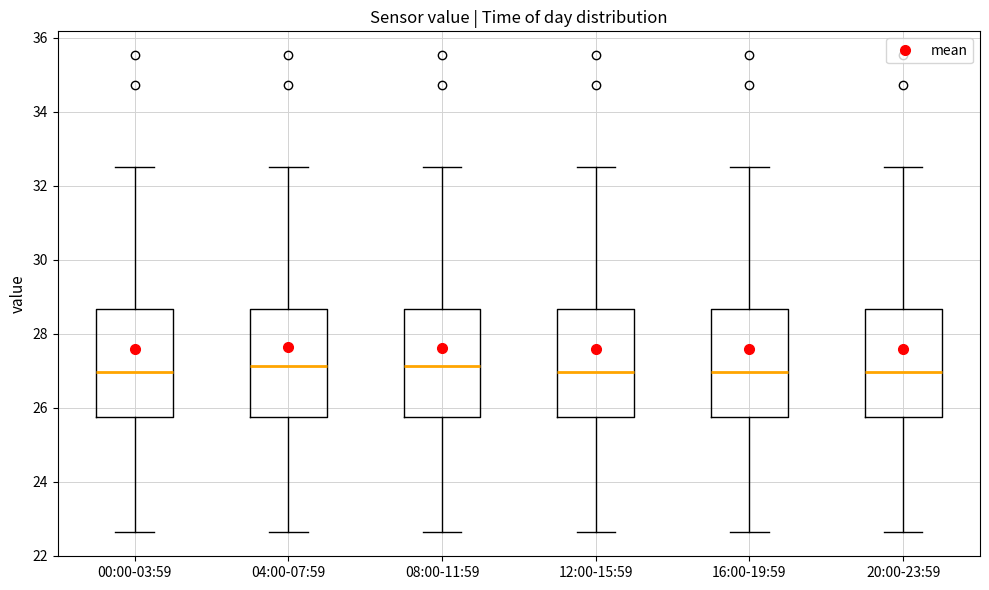

Where is the upper edge of the box for 12:00-15:59 on the y-axis? The values are not printed on the chart, so give them approximately, as read against the axis.

28.6